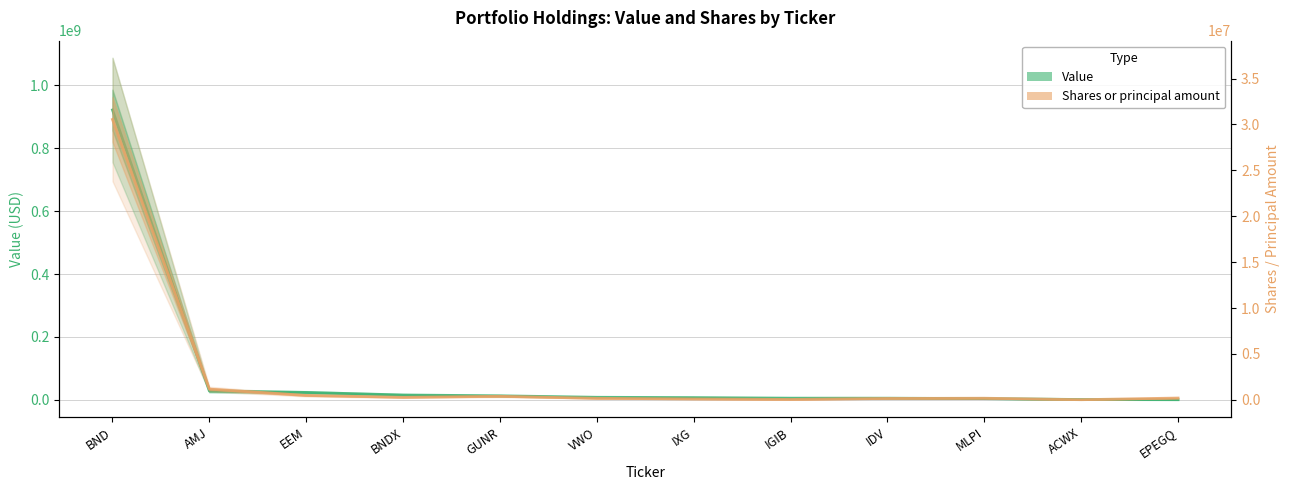

Does the chart display data point markers on the line(s)?

No